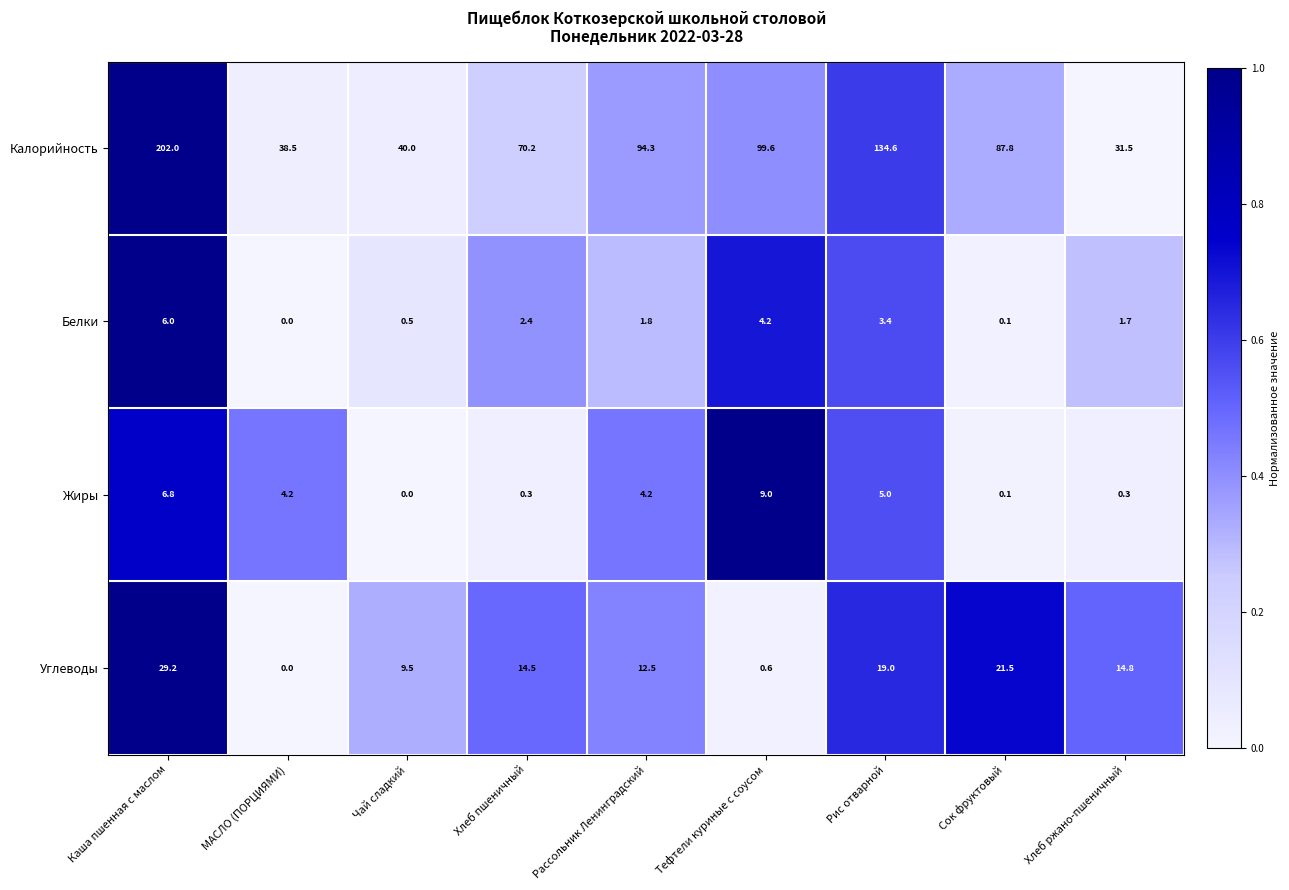

What is the spread (max minus min) of values at Рассольник Ленинградский?

92.5